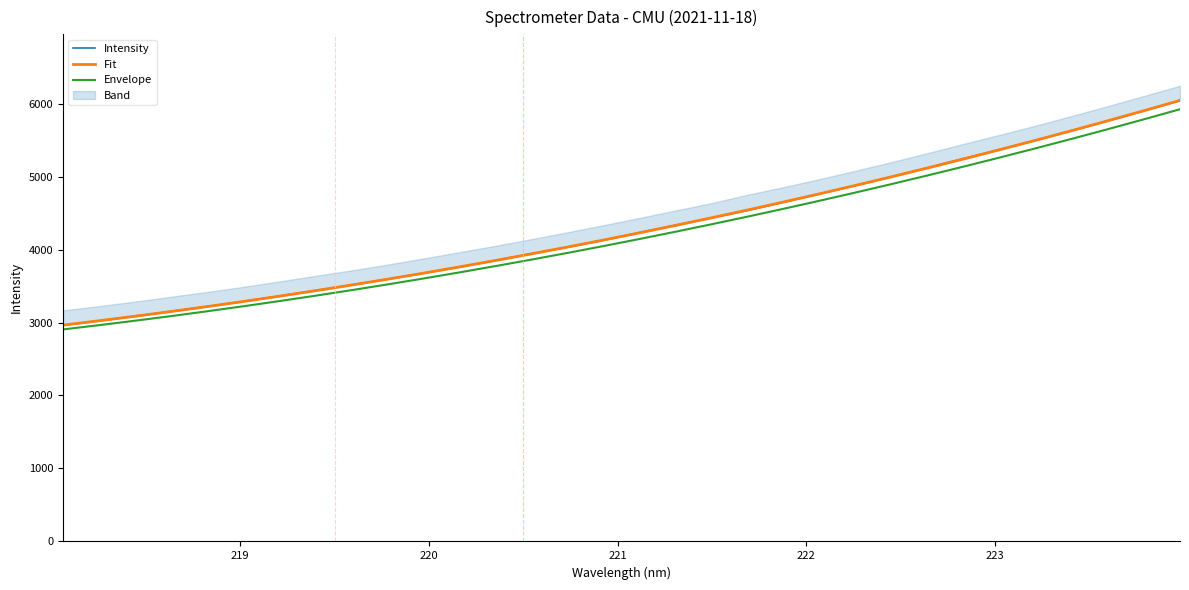

What is the label of the 3rd point from the left?

218.442